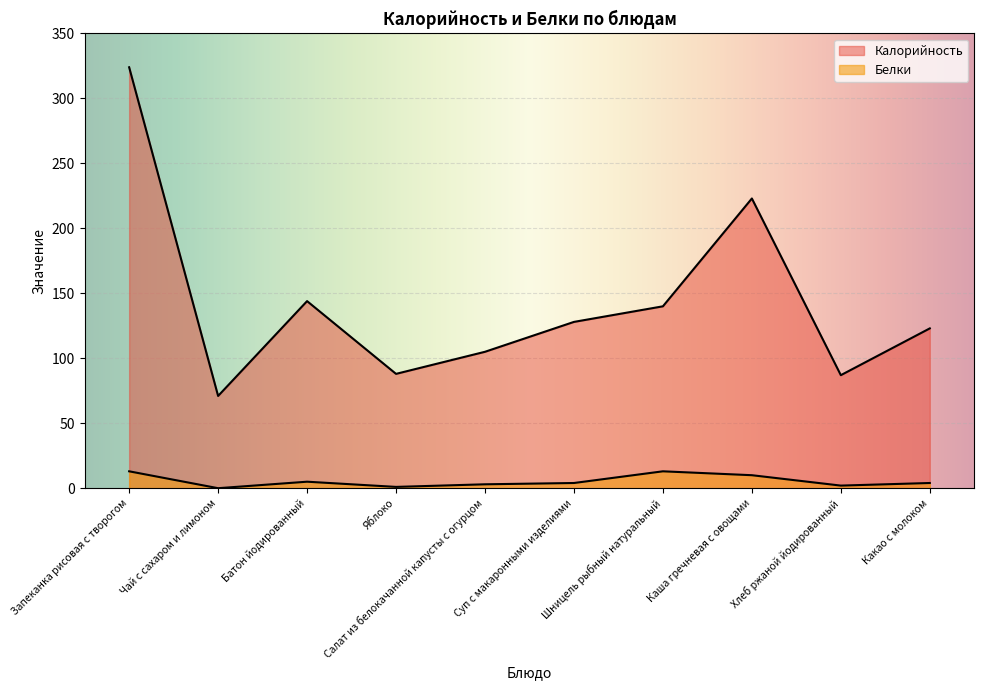

At Яблоко, list the series in order from largest to smallest.

Калорийность, Белки